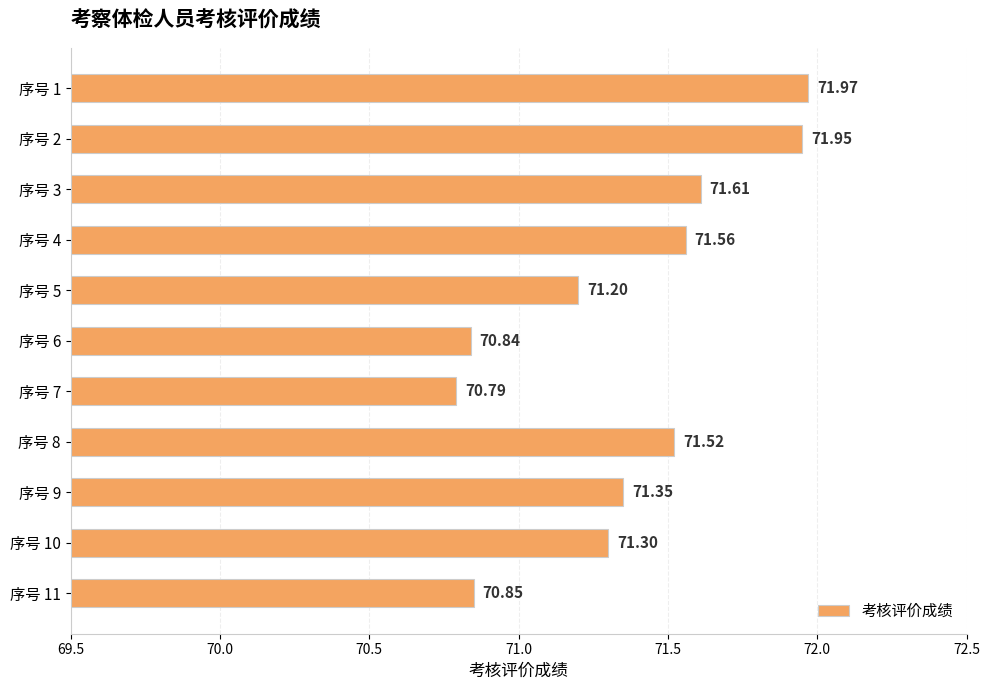

Rank the categories by value from lowest to highest.

序号 7, 序号 6, 序号 11, 序号 5, 序号 10, 序号 9, 序号 8, 序号 4, 序号 3, 序号 2, 序号 1